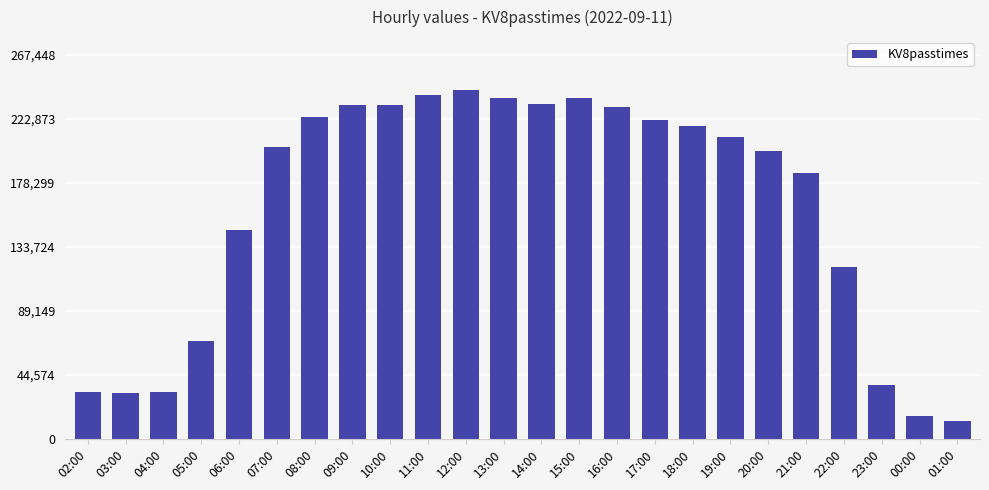

Is it true that the value at 02:00 is 32716?

True